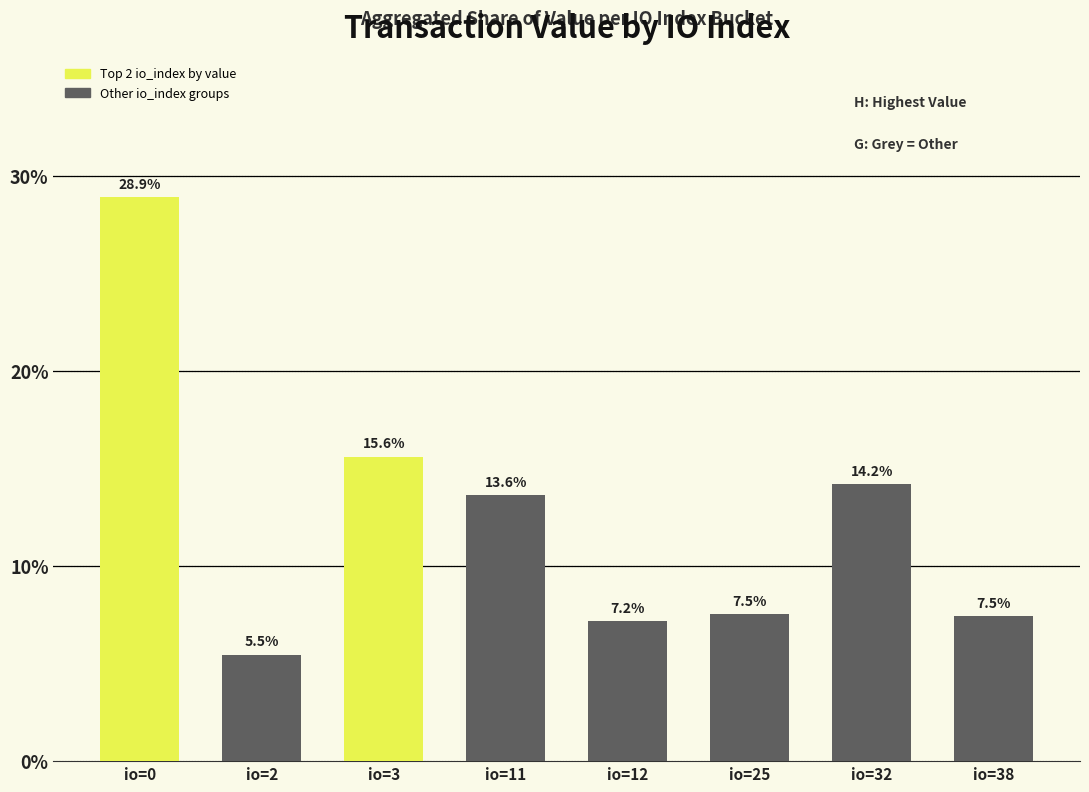

Reading left to right, what are all the values shown in this chart?

io=0=28.9	io=2=5.5	io=3=15.6	io=11=13.6	io=12=7.2	io=25=7.5	io=32=14.2	io=38=7.5